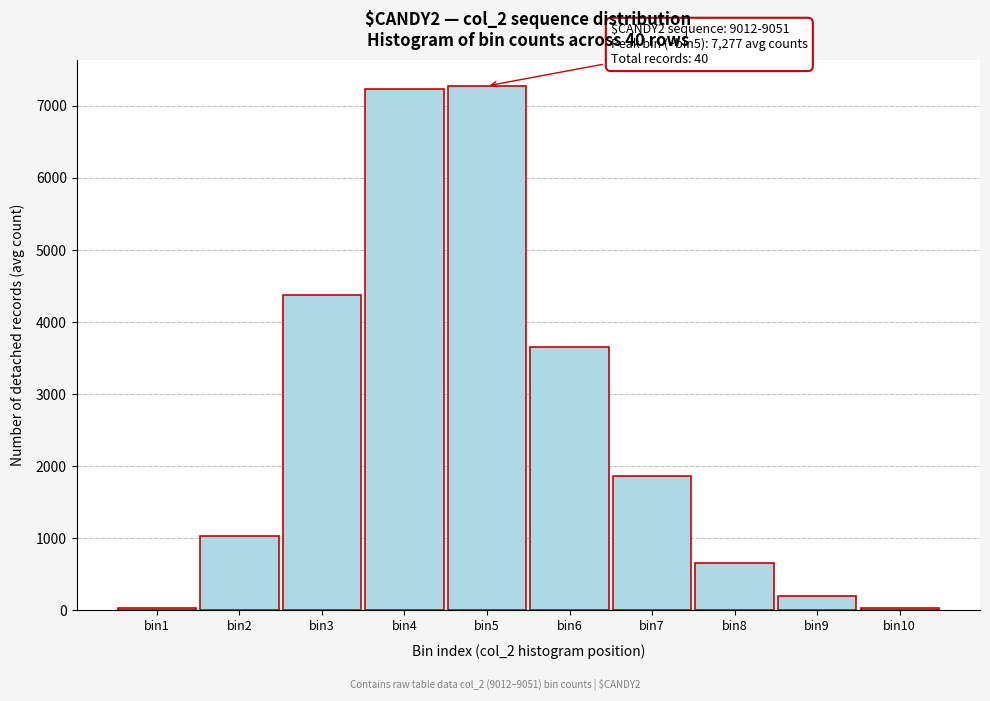

Is it true that the value at bin8 is 659.8?

True